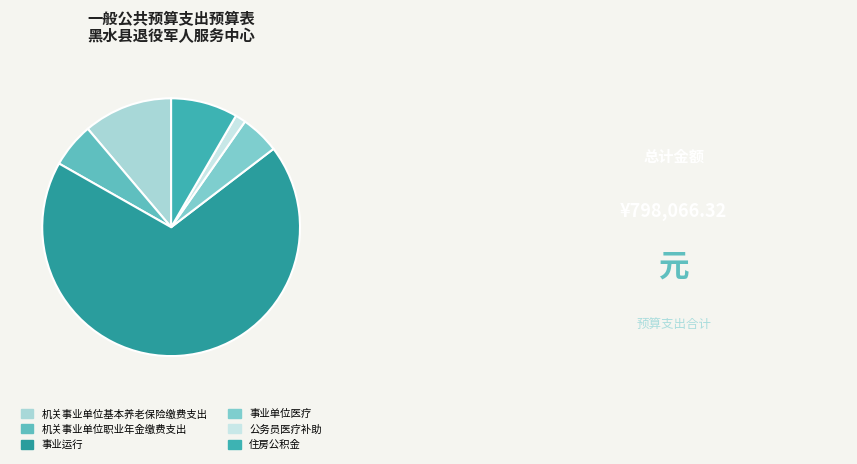

Which slice is the smallest?

公务员医疗补助